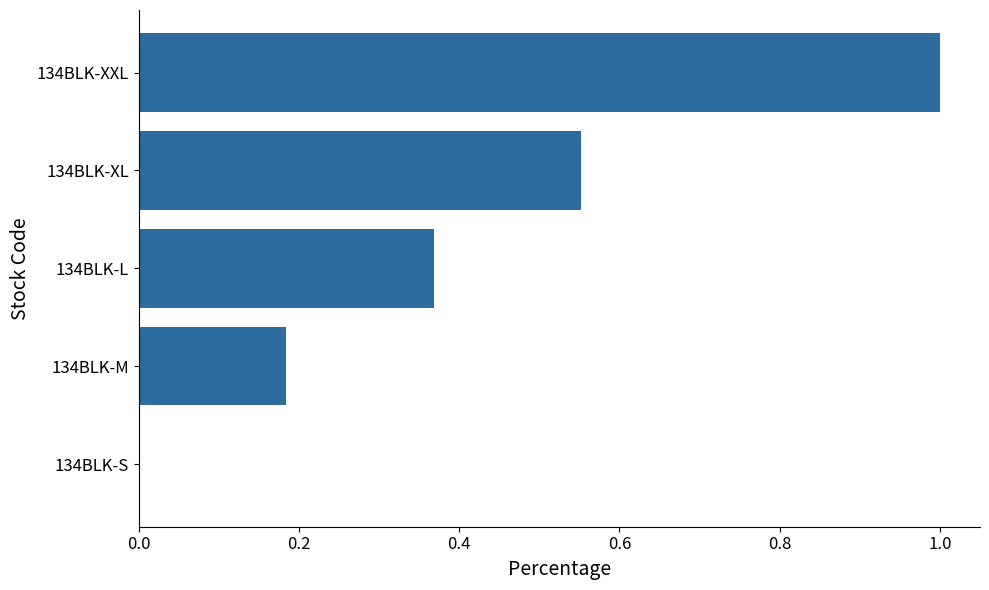

True or false: the data shows 1.6 at 134BLK-XXL.

False